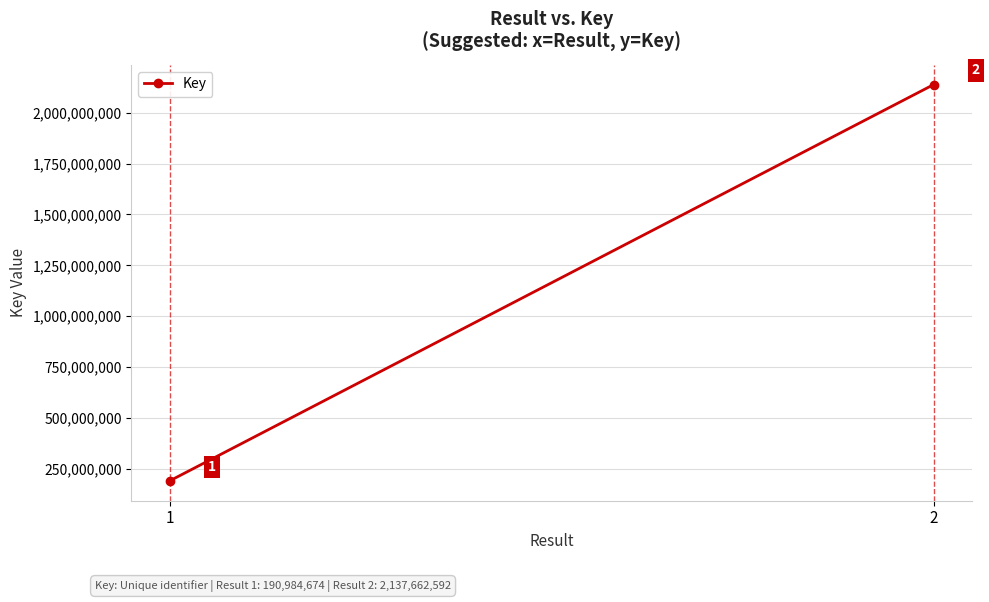

How many lines are shown in the chart?

1